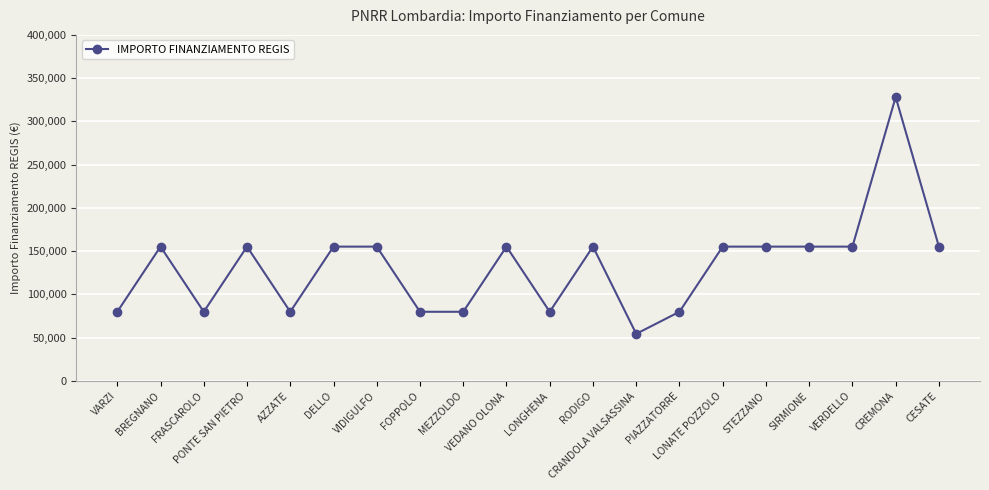

Reading left to right, what are all the values shown in this chart?

79922	155234	79922	155234	79922	155234	155234	79922	79922	155234	79922	155234	54412	79922	155234	155234	155234	155234	328160	155234